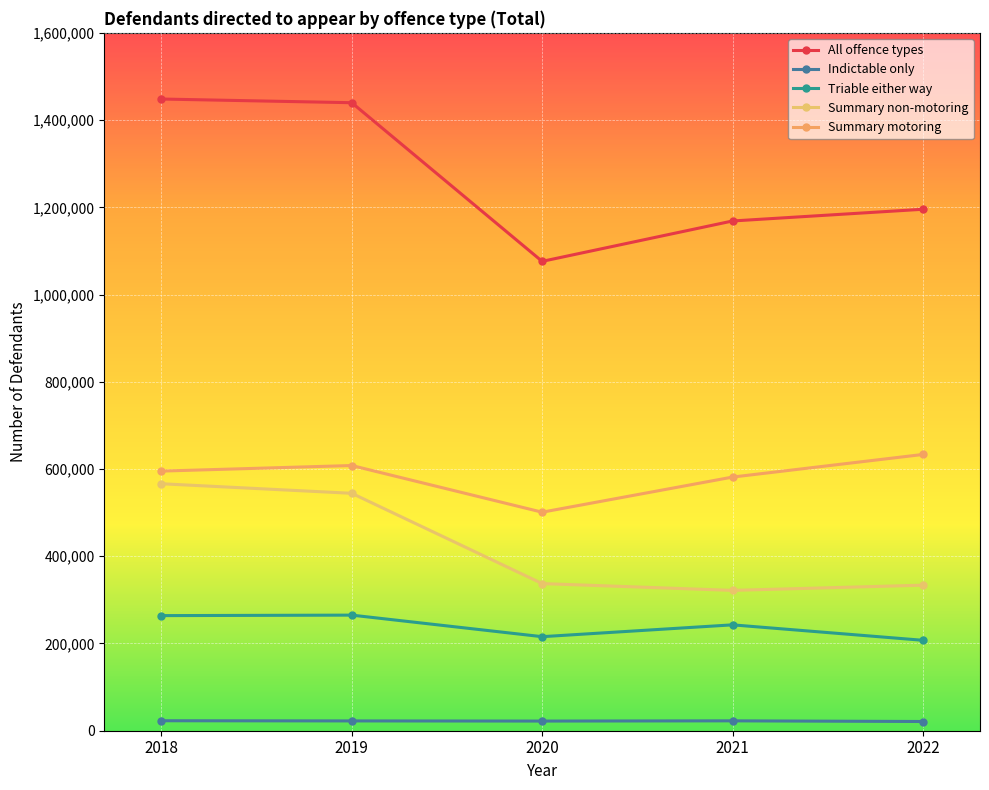

Which series changed the most between 2019 and 2022?

All offence types